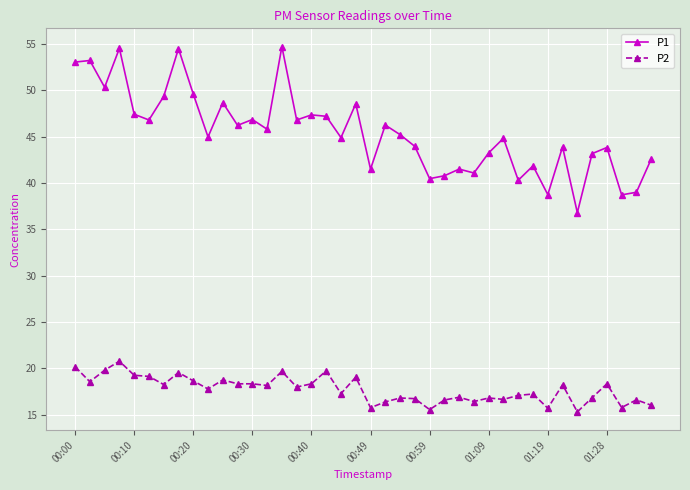

How many interior local valleys does the P1 series have?

14